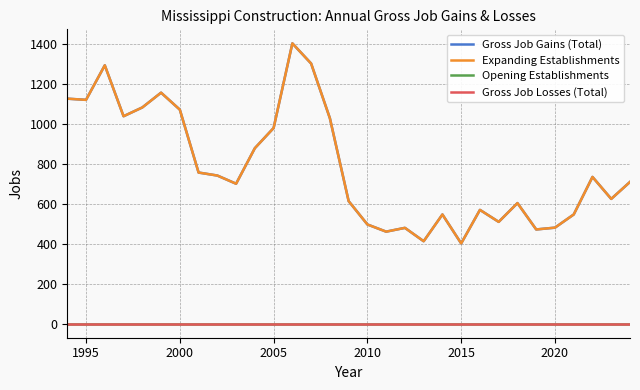

Is this an area chart (filled region under the line)?

No